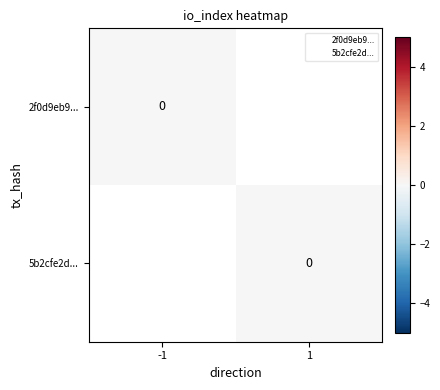

What is the smallest value displayed?

-1